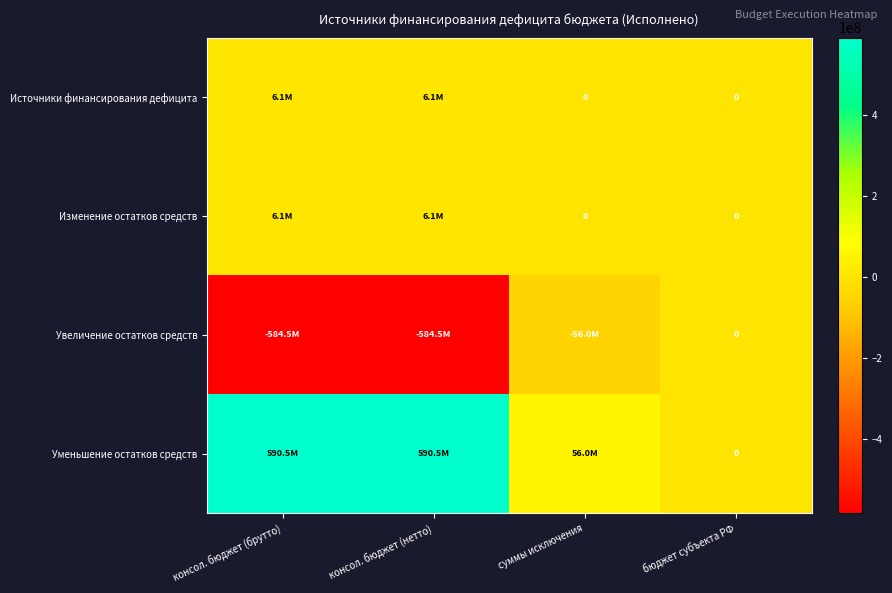

How many values in the Уменьшение остатков средств series are below 590526065?

2